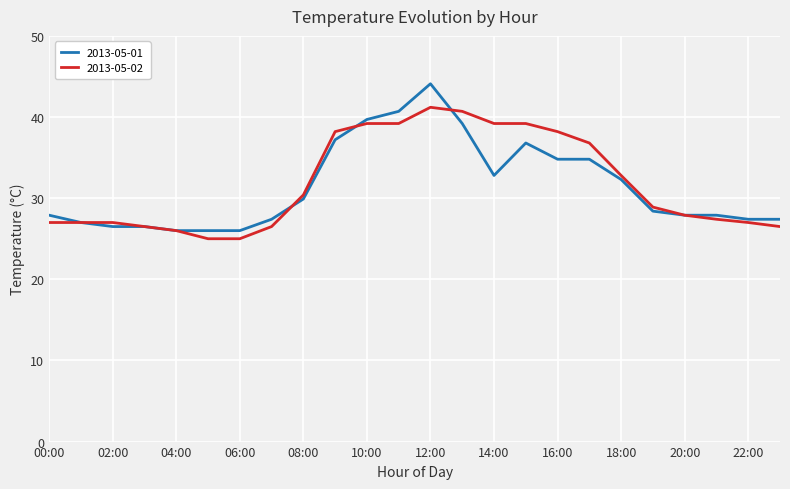

Rank the series by their maximum value, from highest to lowest.

2013-05-01, 2013-05-02